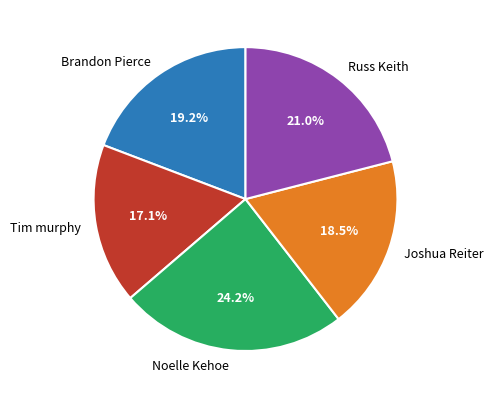

How many segments does this pie chart have?

5